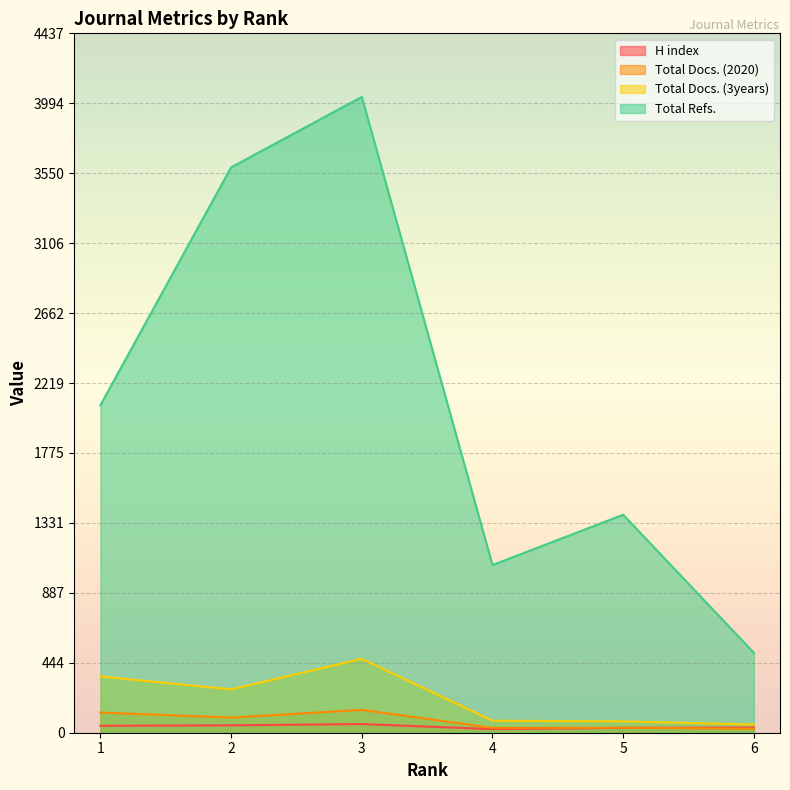

What is the difference between the highest and lowest values at 6?

482